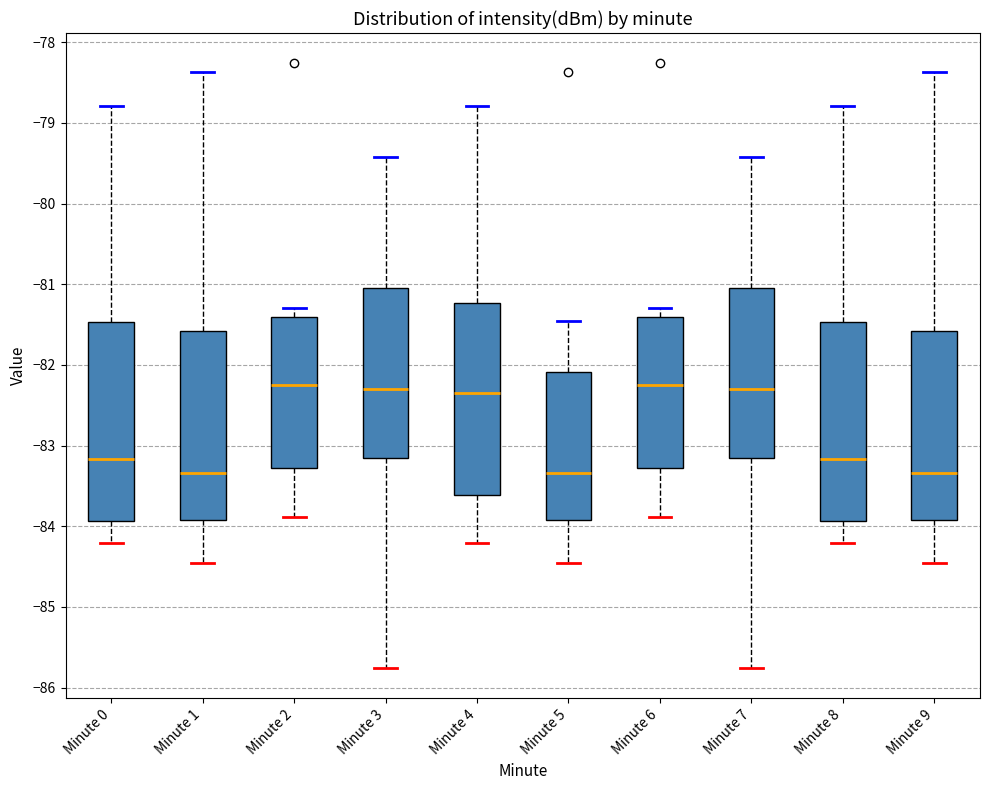

Where does the median line of the box for Minute 5 sit on the y-axis? The values are not printed on the chart, so give them approximately, as read against the axis.

-83.3